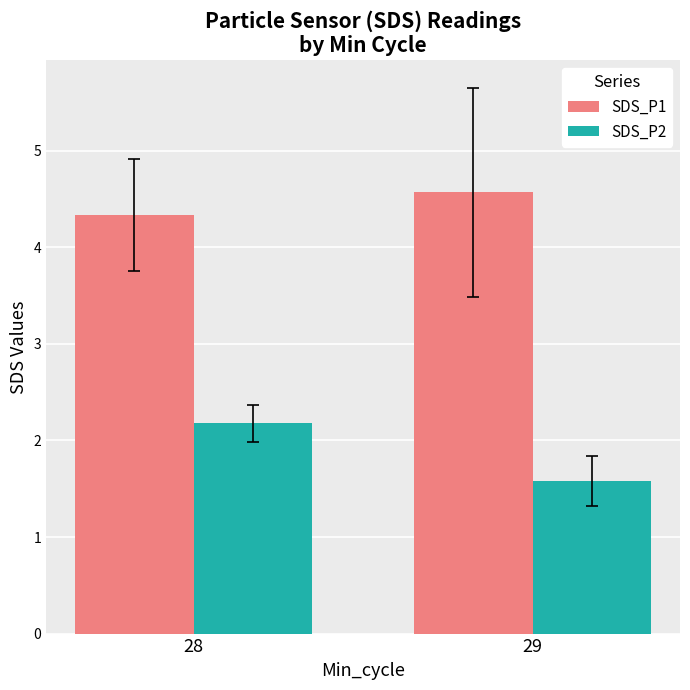

At which label does SDS_P1 reach its peak?

29